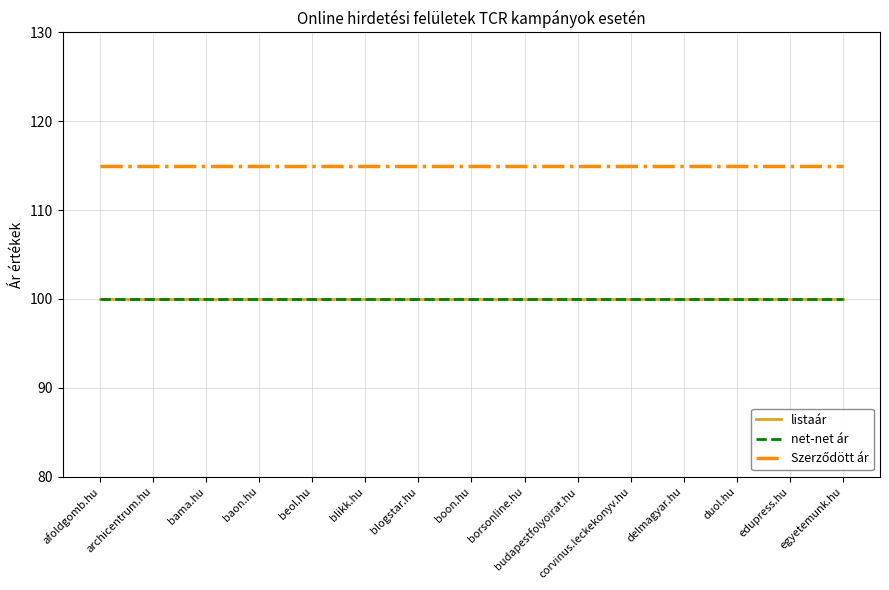

What is the sum of all Szerződött ár values?

1725